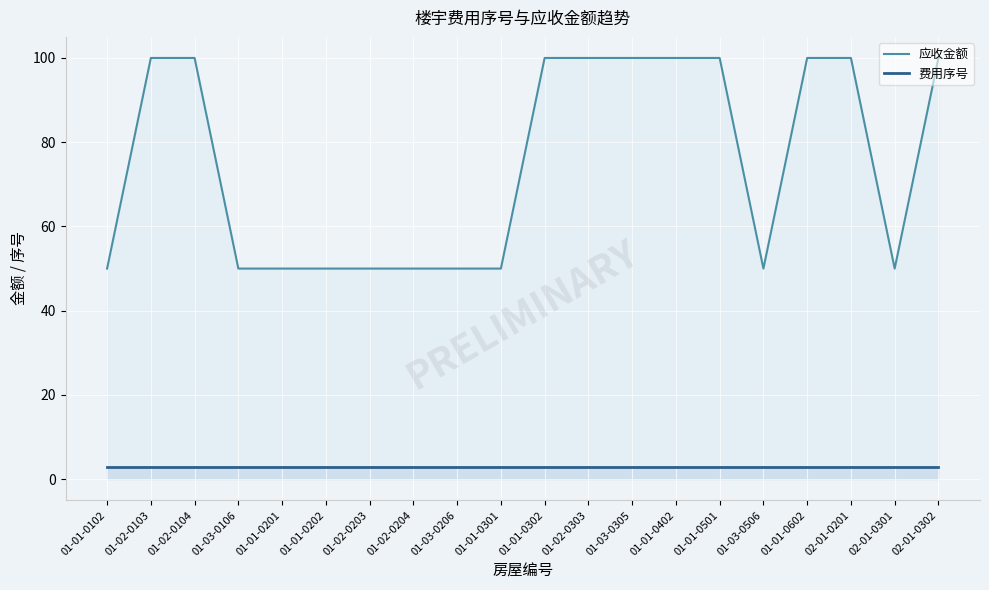

Between 01-02-0104 and 02-01-0301, which is larger?

01-02-0104